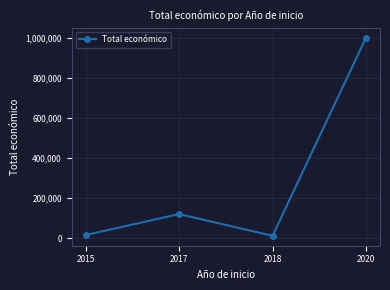

True or false: the data has more than 0 interior local peaks.

True